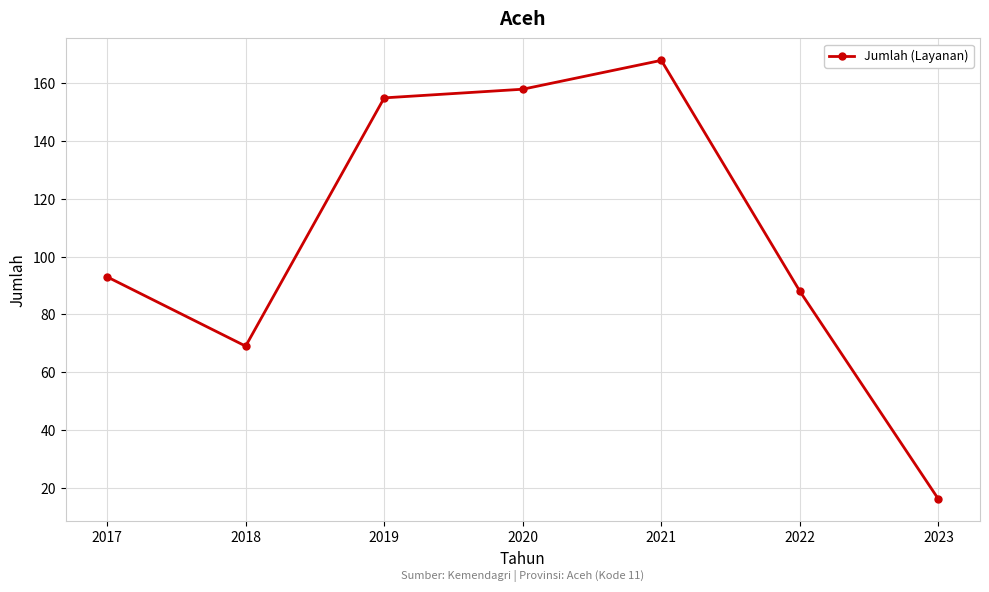

What value does the data have at 2019?

155